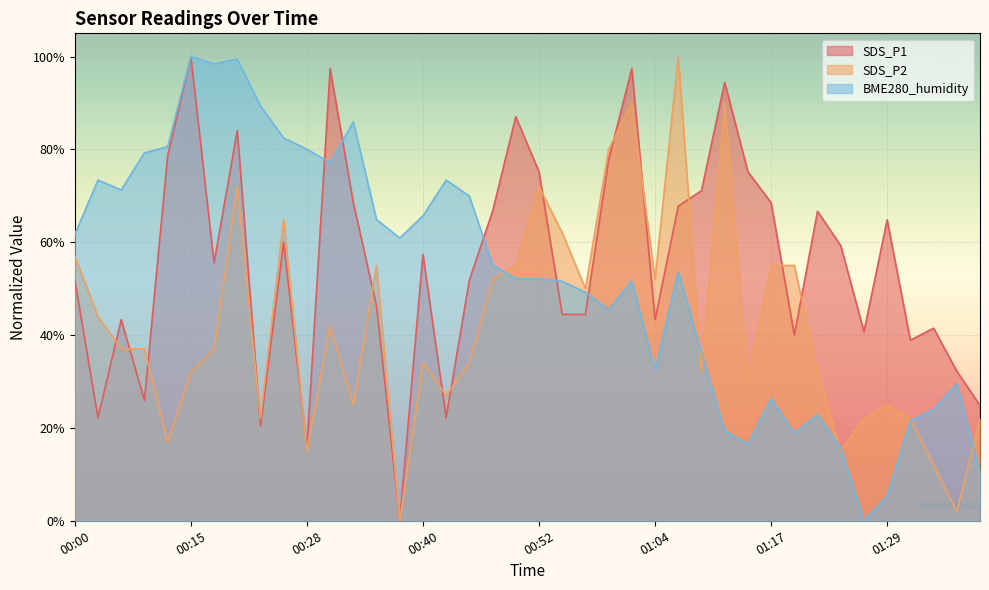

At which category is the sum across all series the highest?

00:20